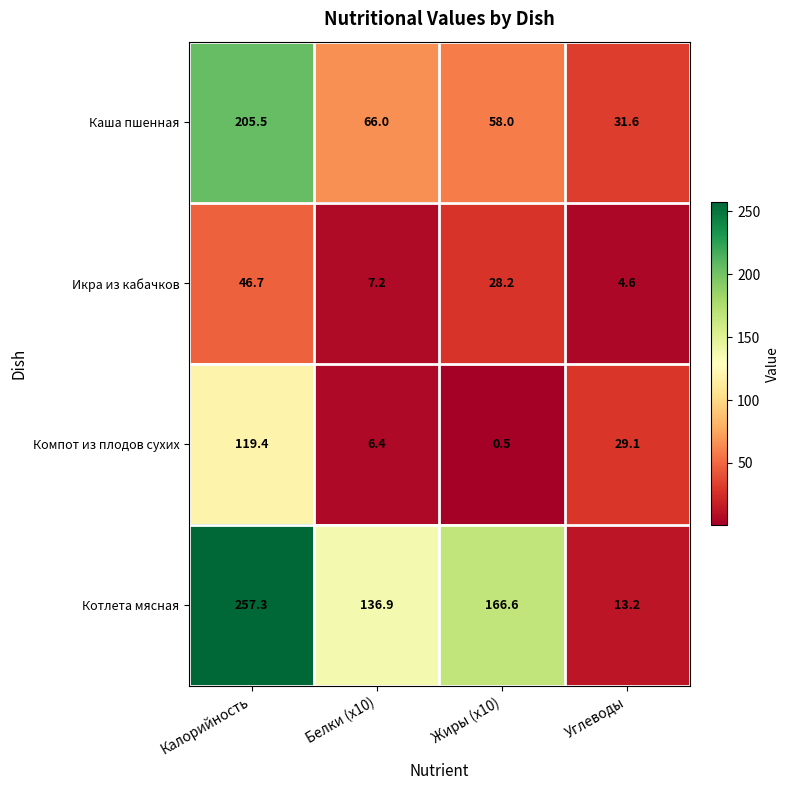

Reading right to left, transcribe all the data shown in this chart.

Каша пшенная: Углеводы=31.6	Жиры (x10)=58.0	Белки (x10)=66.0	Калорийность=205.5
Икра из кабачков: Углеводы=4.6	Жиры (x10)=28.2	Белки (x10)=7.2	Калорийность=46.7
Компот из плодов сухих: Углеводы=29.1	Жиры (x10)=0.5	Белки (x10)=6.4	Калорийность=119.4
Котлета мясная: Углеводы=13.2	Жиры (x10)=166.6	Белки (x10)=136.9	Калорийность=257.3